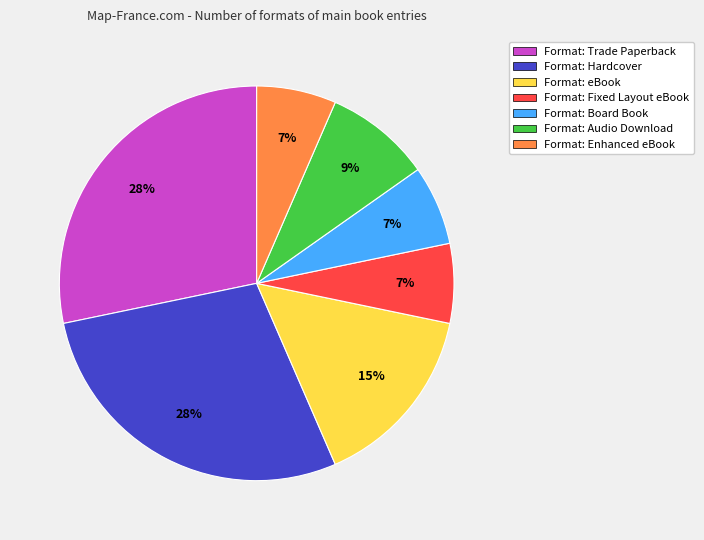

Combined, do Format: Board Book and Format: Fixed Layout eBook account for over 50%?

No